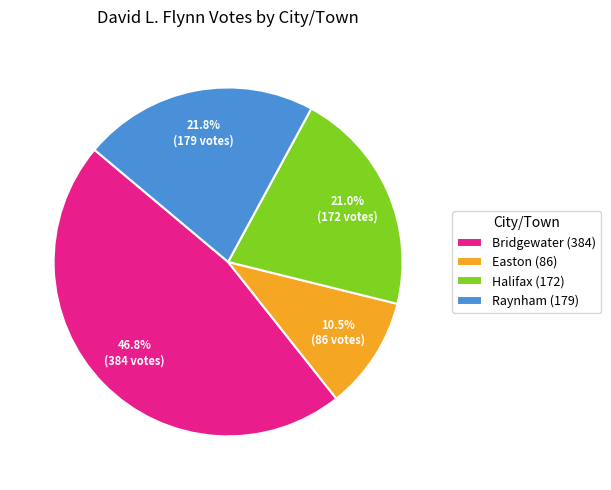

To the nearest percent, what is the combined percentage of Bridgewater and Easton?

57%